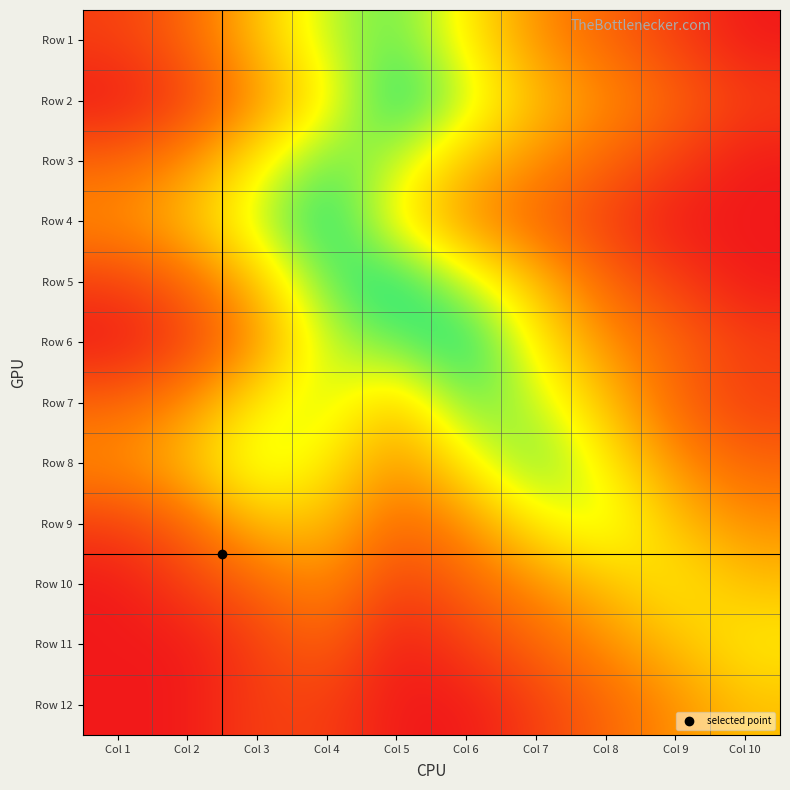

Between Col 4 and Col 1, which is larger?

Col 4